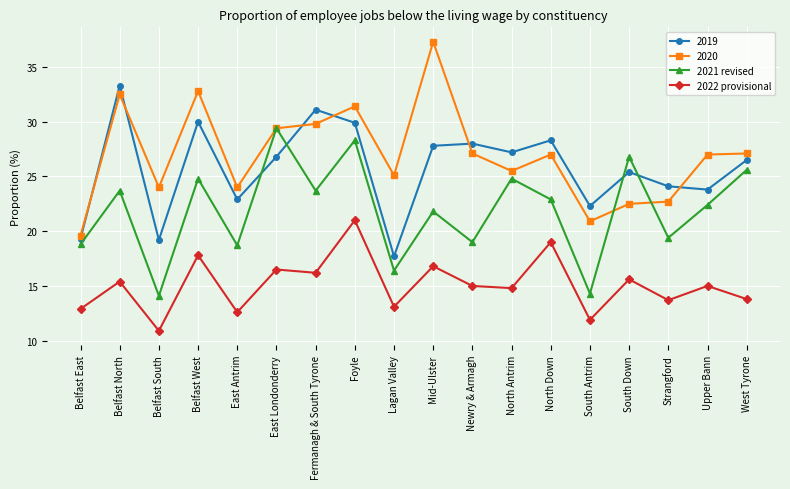

What is the label of the 5th point from the right?

South Antrim